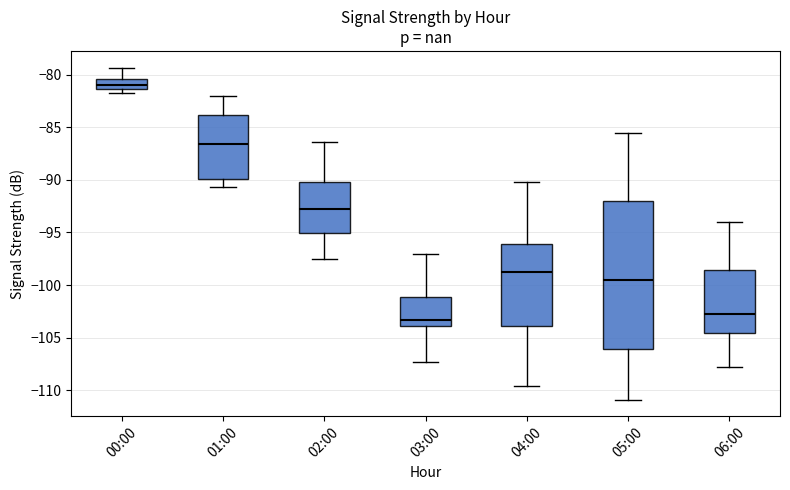

Reading left to right, read every box against the y-axis: the position of its median line, the range the box covers, and the ends of its whiskers. The values are not printed on the chart, so give them approximately, as read against the axis.

00:00: median -81.0, box -81.5 to -80.5, whiskers -81.5 (just below the box's lower edge) to -79.5
01:00: median -86.5, box -90.0 to -84.0, whiskers -90.5 to -82.0
02:00: median -92.5, box -95.0 to -90.0, whiskers -97.5 to -86.5
03:00: median -103.5, box -104.0 to -101.0, whiskers -107.5 to -97.0
04:00: median -99.0, box -104.0 to -96.0, whiskers -109.5 to -90.0
05:00: median -99.5, box -106.0 to -92.0, whiskers -111.0 to -85.5
06:00: median -103.0, box -104.5 to -98.5, whiskers -108.0 to -94.0